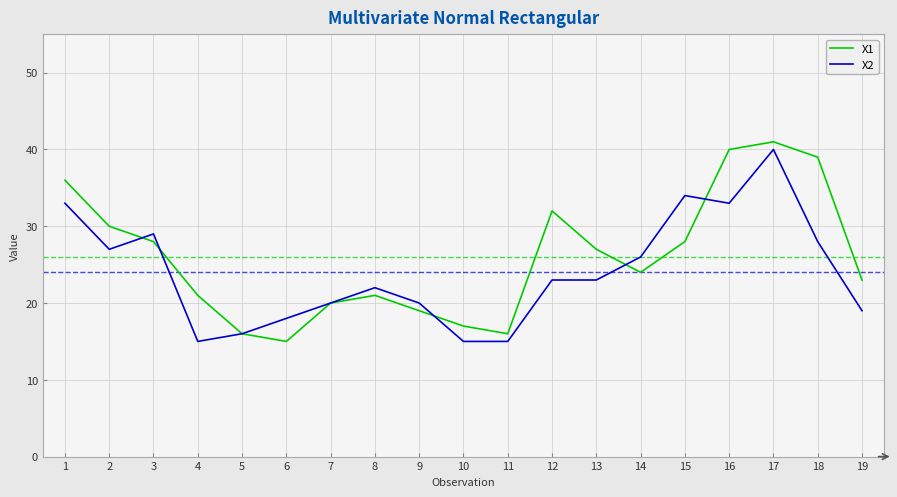

What is the difference between the highest and lowest values at 6?

3